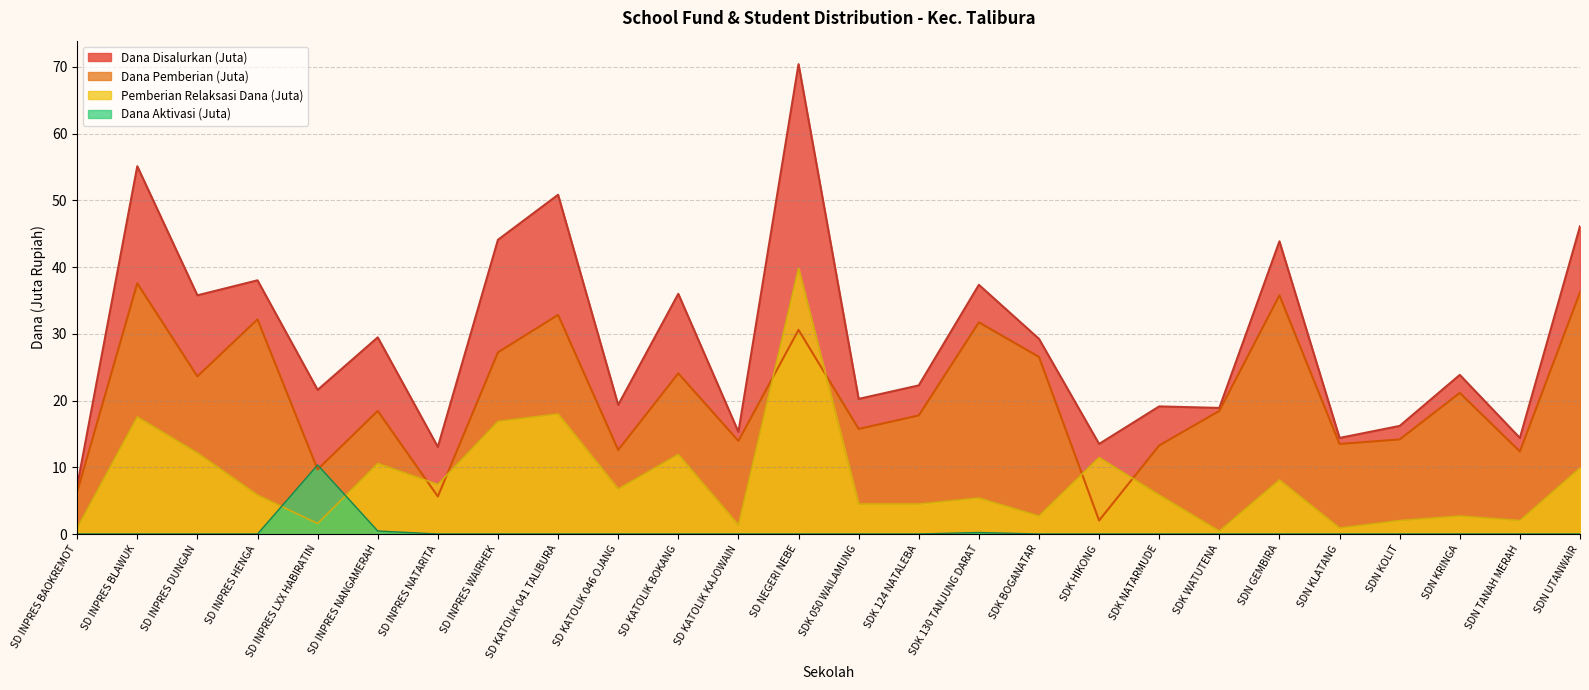

Where is the first local minimum for Pemberian Relaksasi Dana?

SD INPRES LXX HABIRATIN